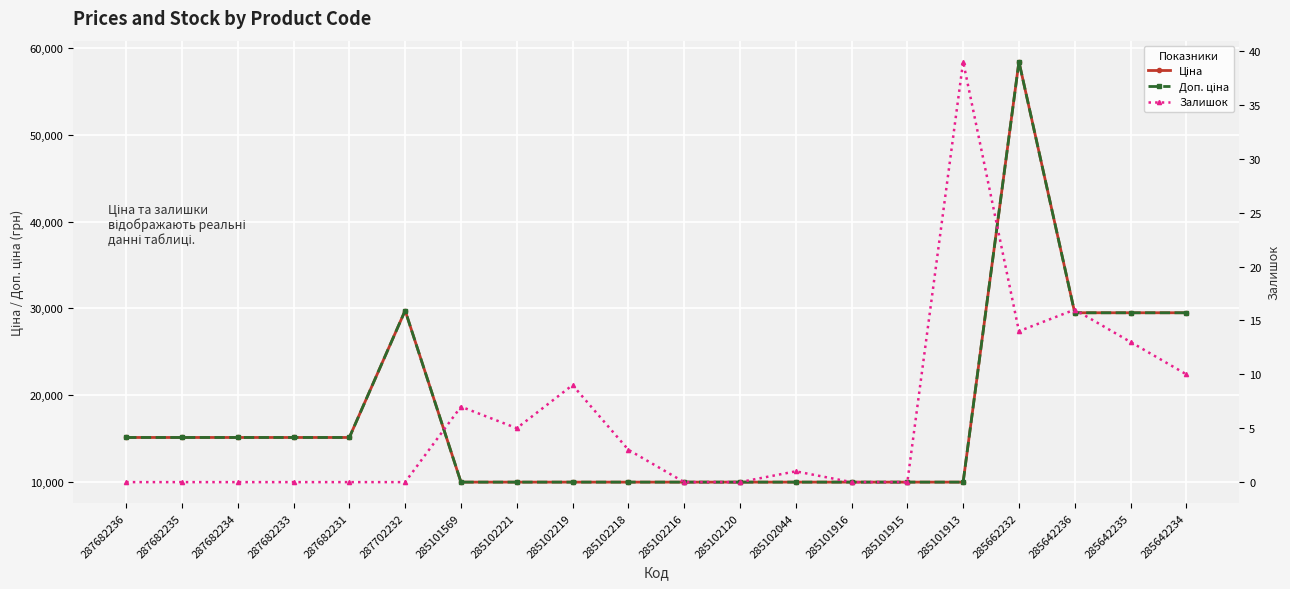

Which series has the largest total across all categories?

Ціна